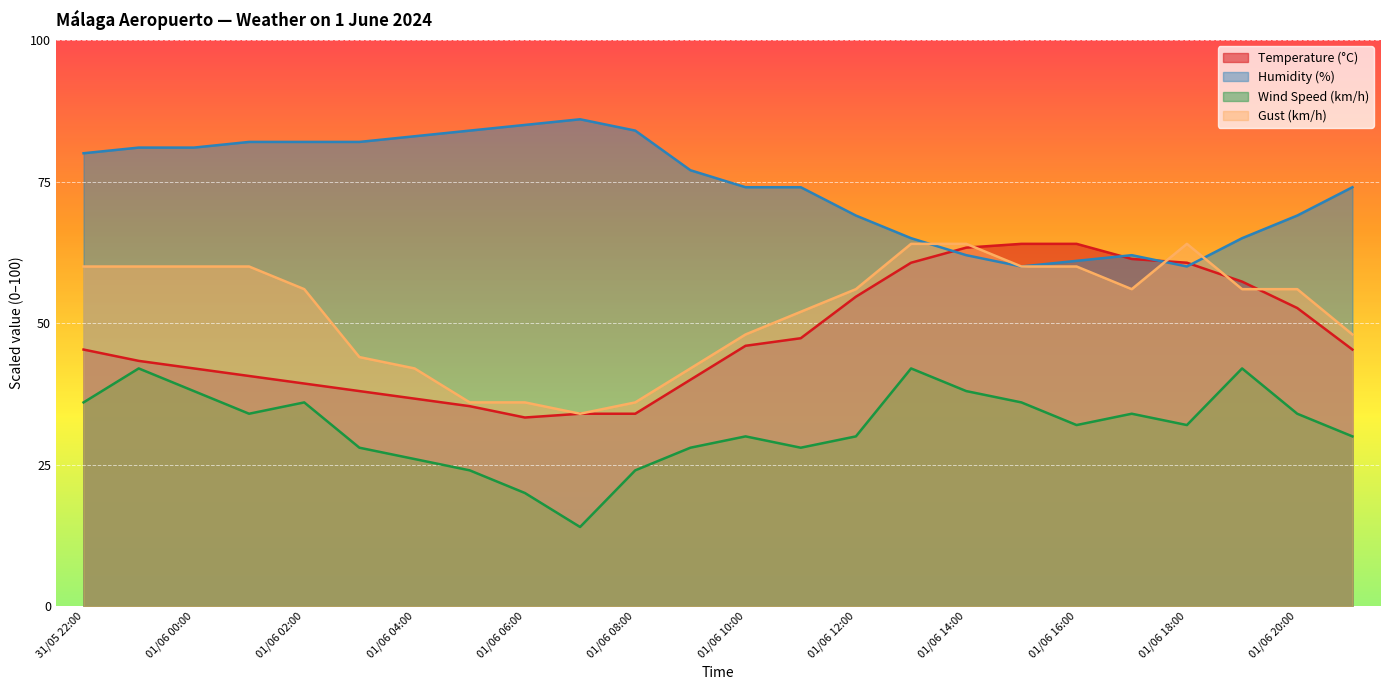

Which has a higher value, 01/06 18:00 or 01/06 03:00?

01/06 18:00